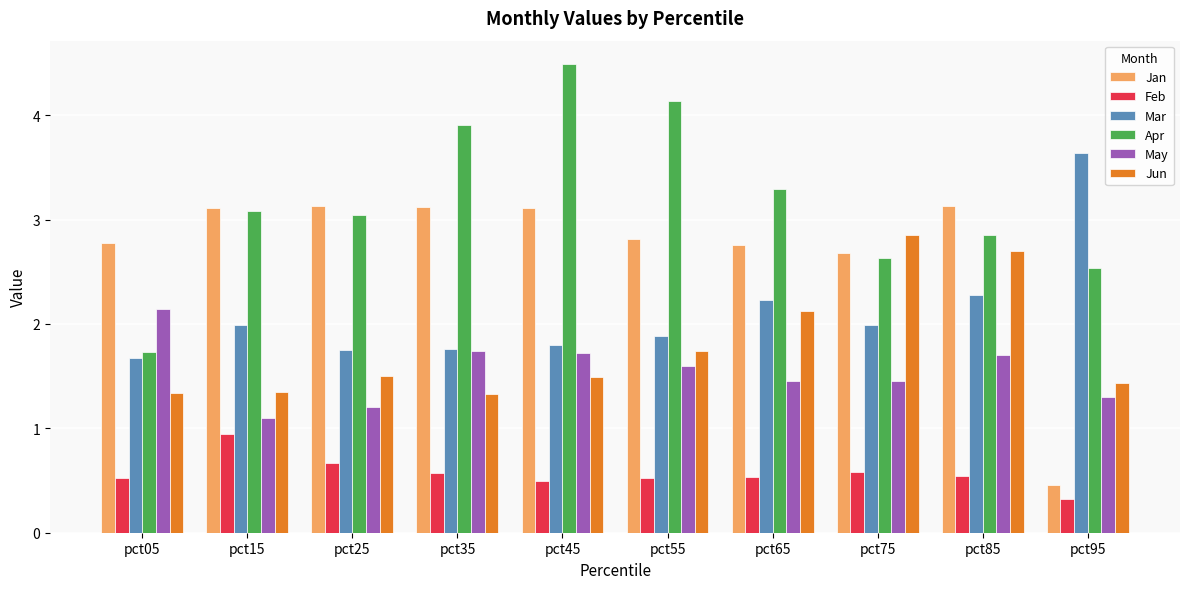

At how many categories does at least one series exceed 1?

10